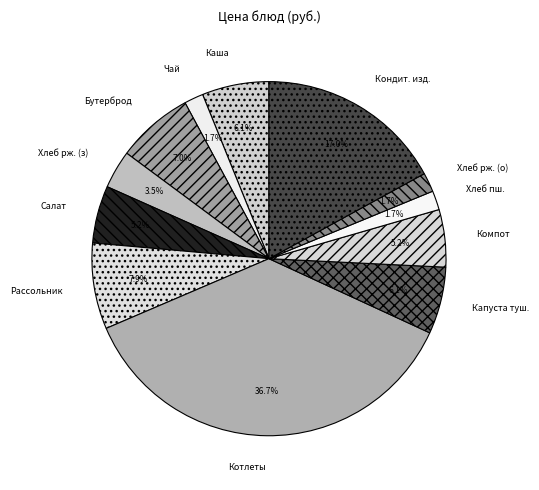

Is there a majority slice in this chart?

No